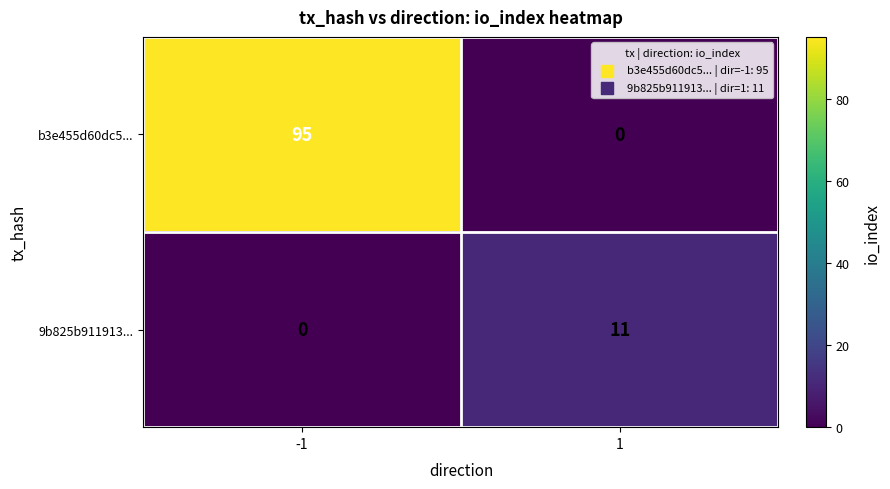

Which series has the widest spread of values?

b3e455d60dc5...